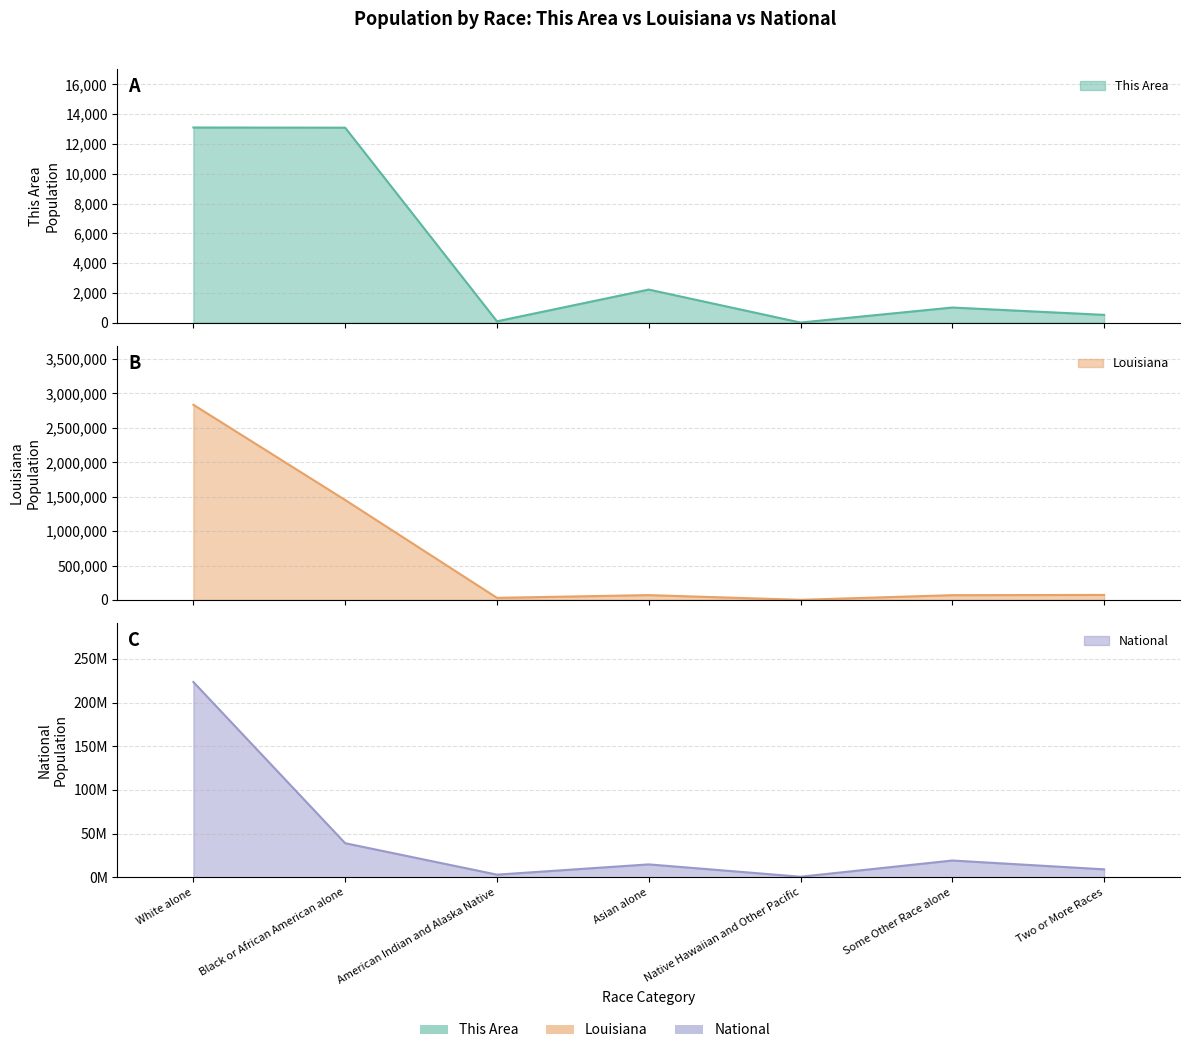

Reading left to right, what are all the values shown in this chart?

This Area: 13108	13096	93	2224	10	1018	526
Louisiana: 2836192	1452396	30579	70132	1963	69227	72883
National: 223553265	38929319	2932248	14674252	540013	19107368	9009073